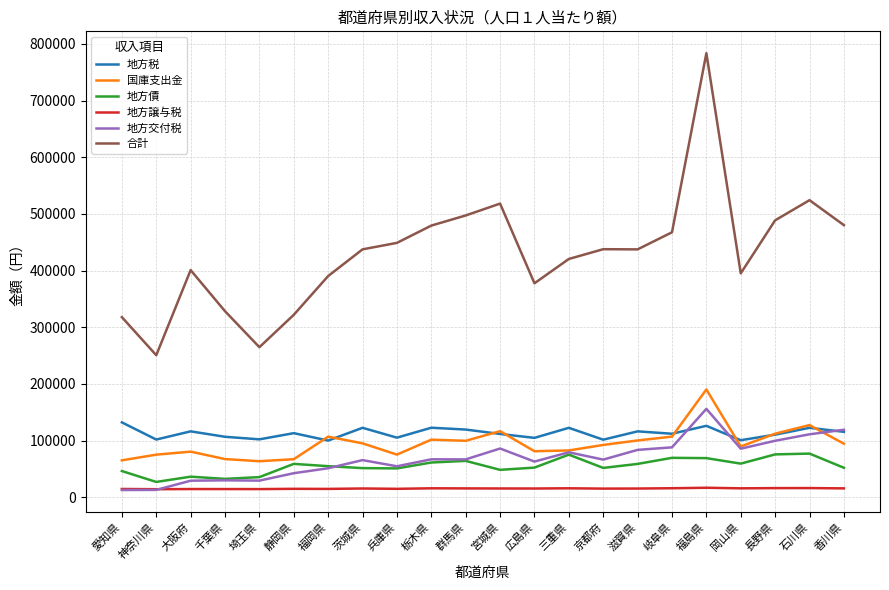

At how many categories does at least one series exceed 25436?

22